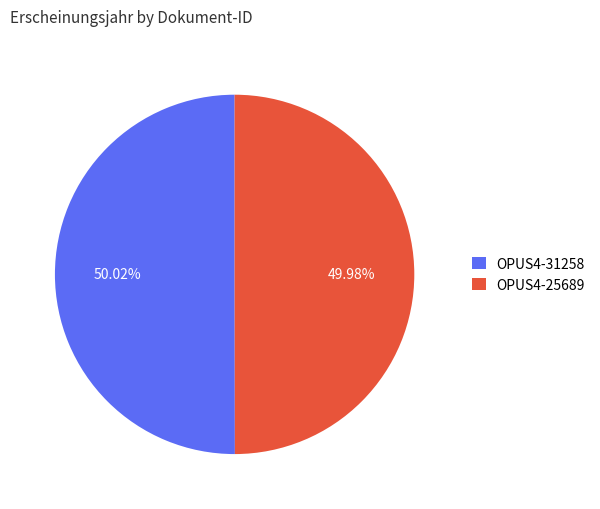

The OPUS4-25689 slice represents 50% of the pie. True or false?

True